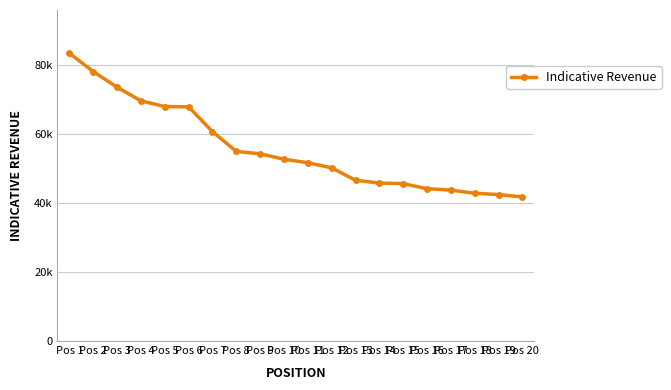

Is this an area chart (filled region under the line)?

No